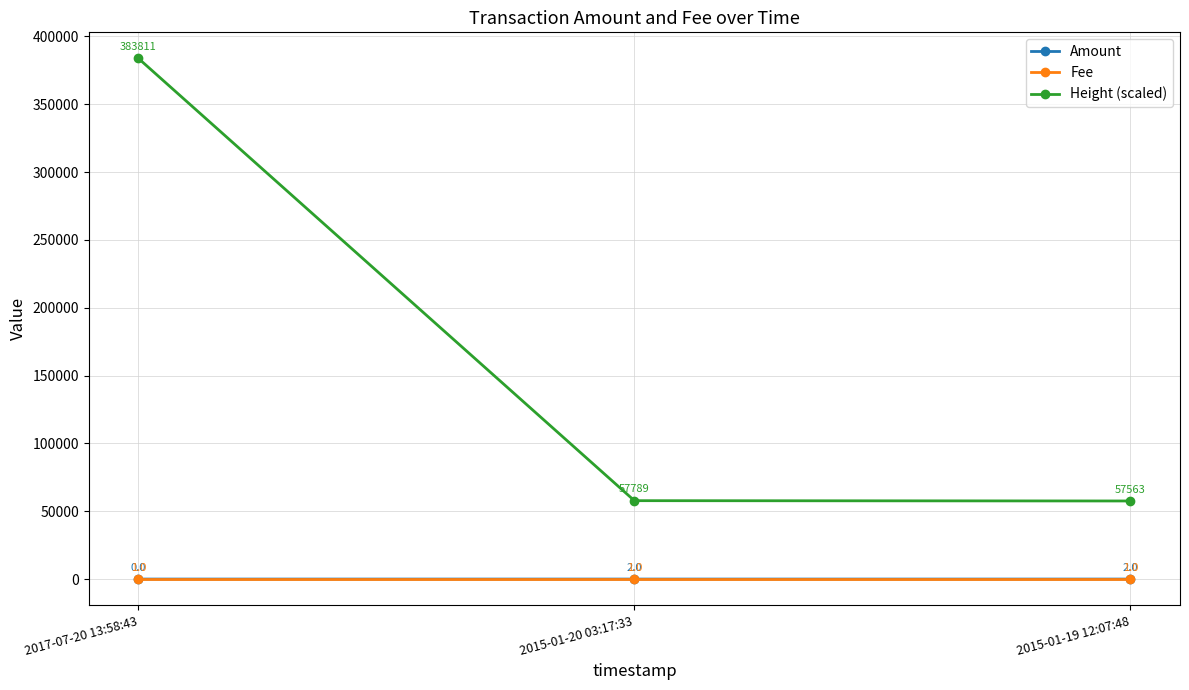

Is the value of Height (scaled) at 2015-01-20 03:17:33 greater than the value of Fee at 2015-01-19 12:07:48?

Yes